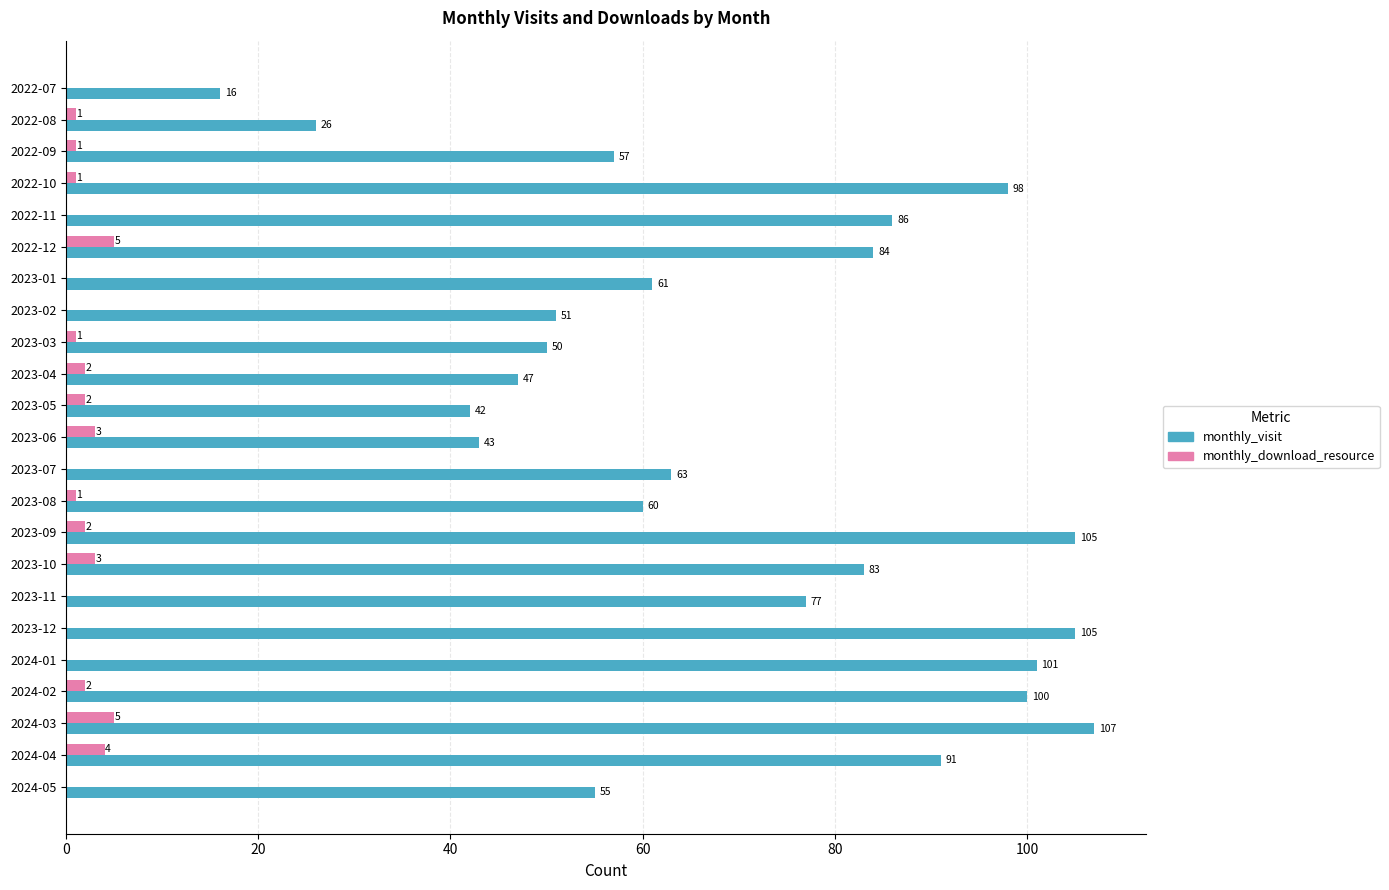

Between 2023-02 and 2023-04, which series saw the biggest shift?

monthly_visit